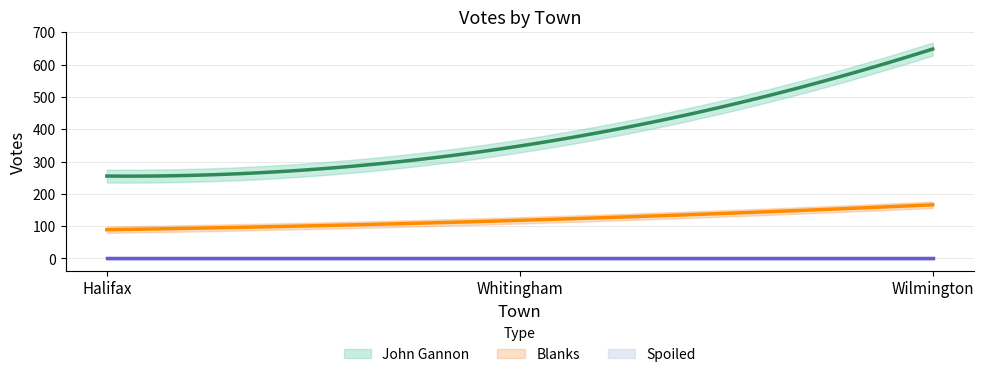

How many lines are shown in the chart?

3